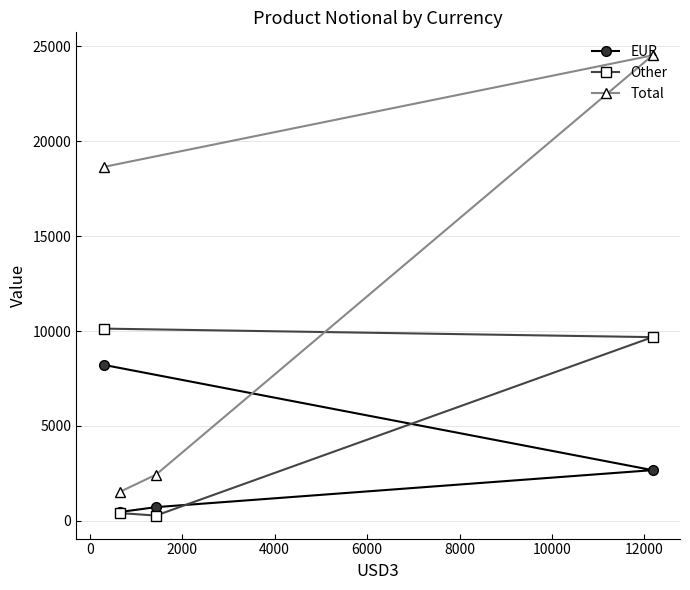

Which series has the largest range (max minus min)?

Total